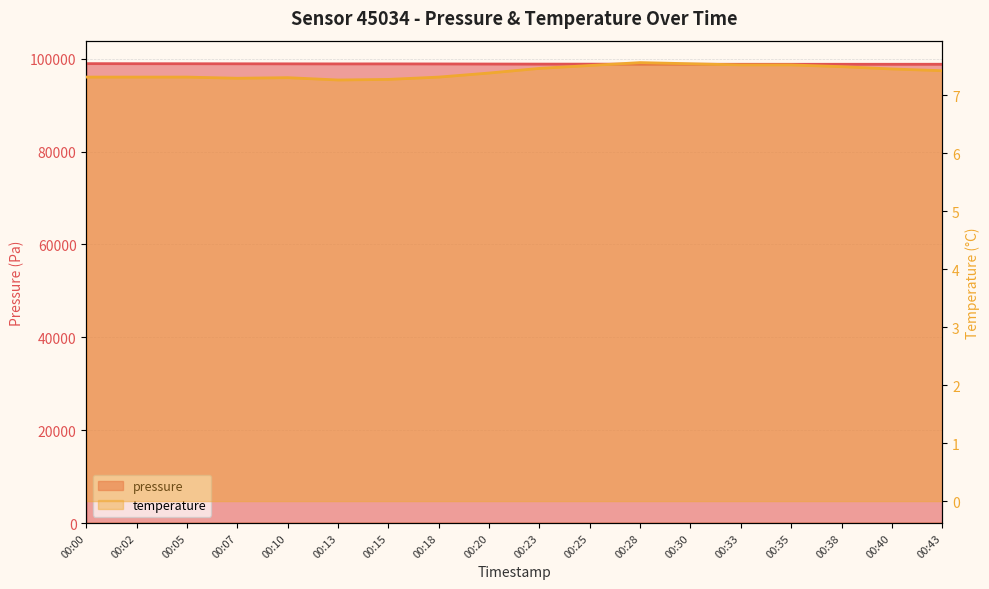

List the labels in order of temperature value, smallest first.

00:13, 00:15, 00:07, 00:10, 00:00, 00:02, 00:05, 00:18, 00:20, 00:43, 00:40, 00:23, 00:38, 00:25, 00:33, 00:35, 00:30, 00:28